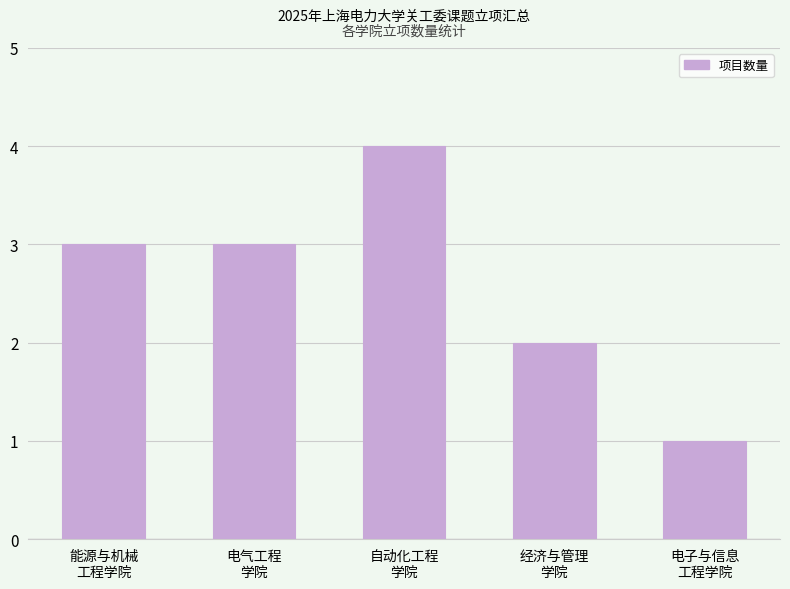

Read the value at 能源与机械
工程学院.

3